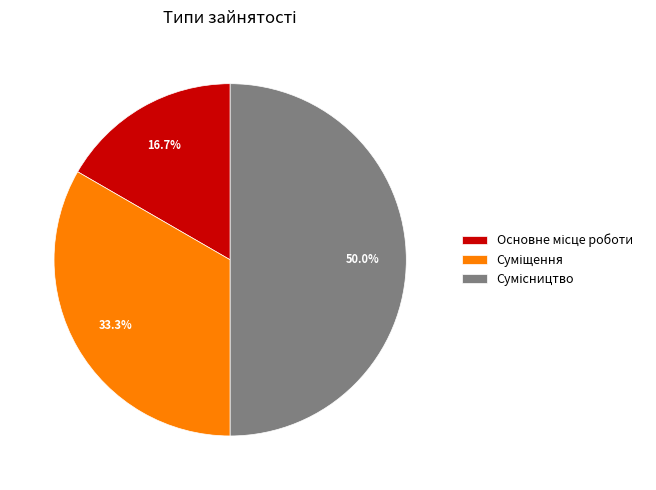

Rank the categories by value from highest to lowest.

Сумісництво, Суміщення, Основне місце роботи